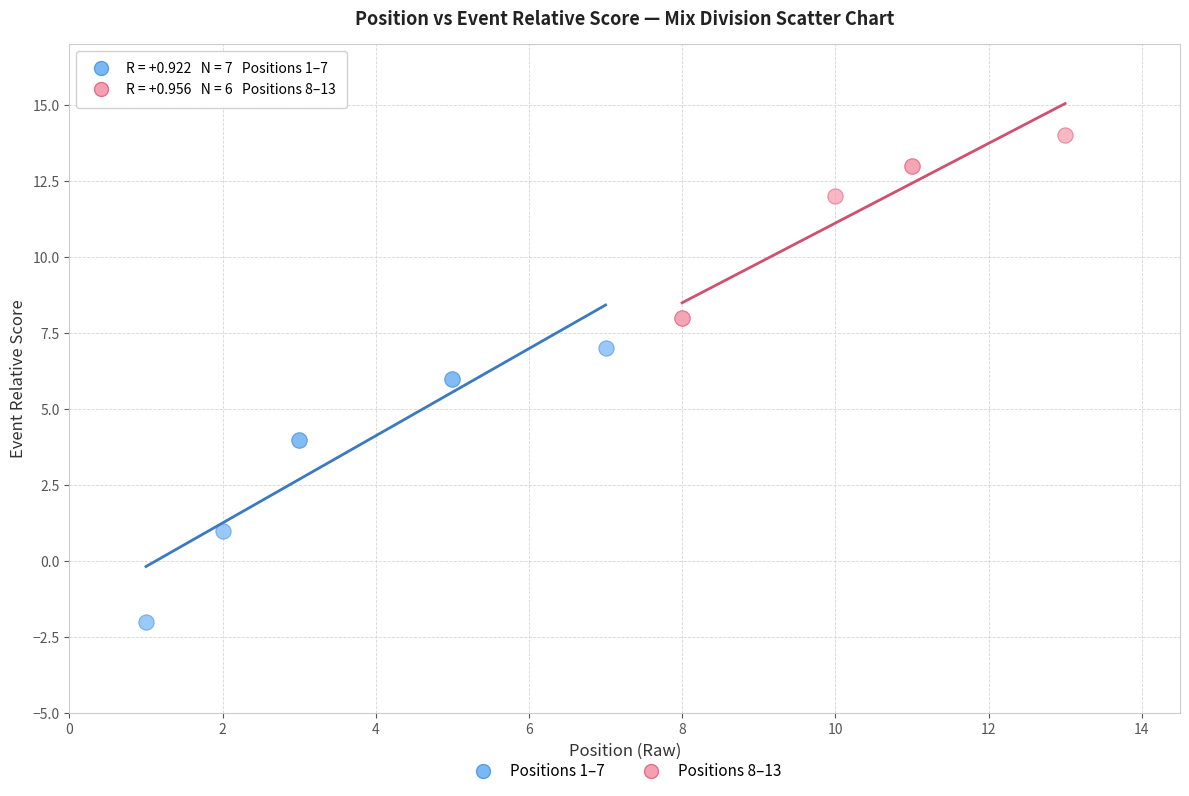

What are all the series names shown in the legend?

Positions 1–7, Positions 8–13